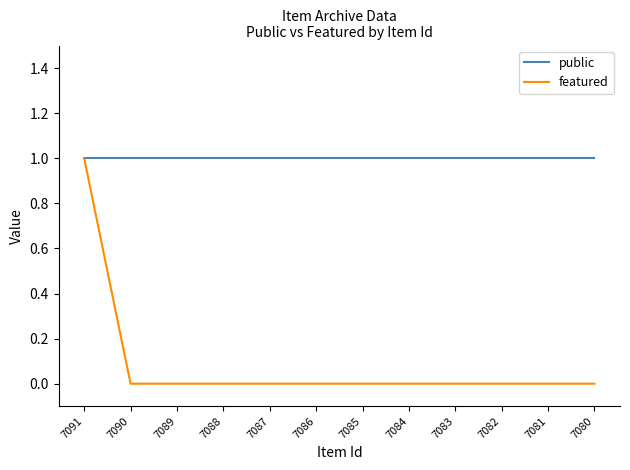

Reading left to right, what are all the values shown in this chart?

public: 1	1	1	1	1	1	1	1	1	1	1	1
featured: 1	0	0	0	0	0	0	0	0	0	0	0